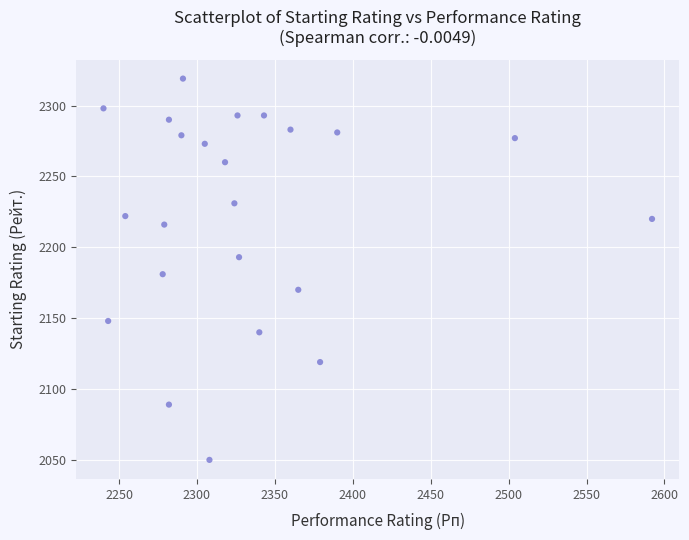

What is the range of X values (max minus min)?

352